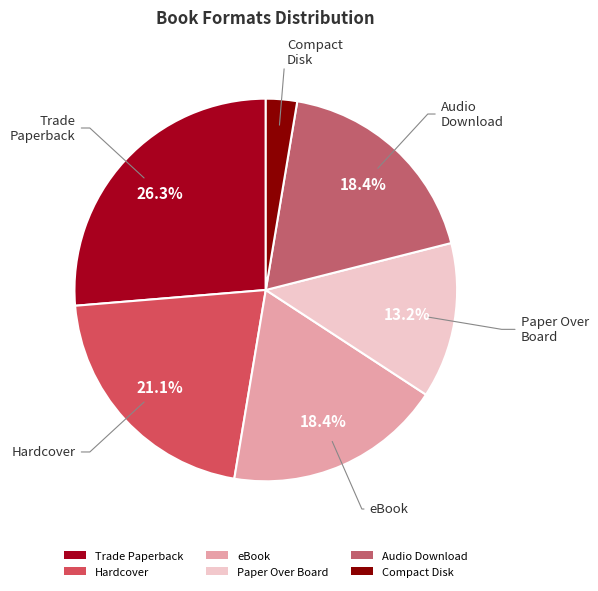

Which category has the biggest portion of the pie?

Trade Paperback